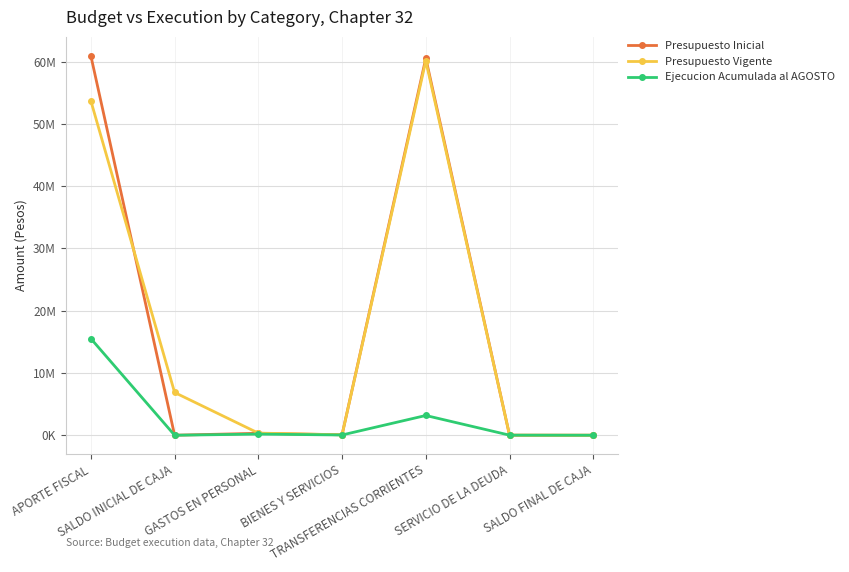

Where is the first local minimum for Presupuesto Inicial?

SALDO INICIAL DE CAJA